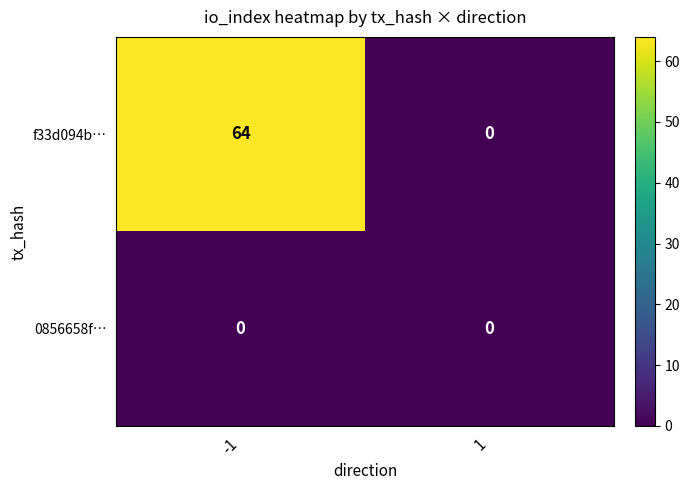

The f33d094b… series shows 64 at -1. True or false?

True